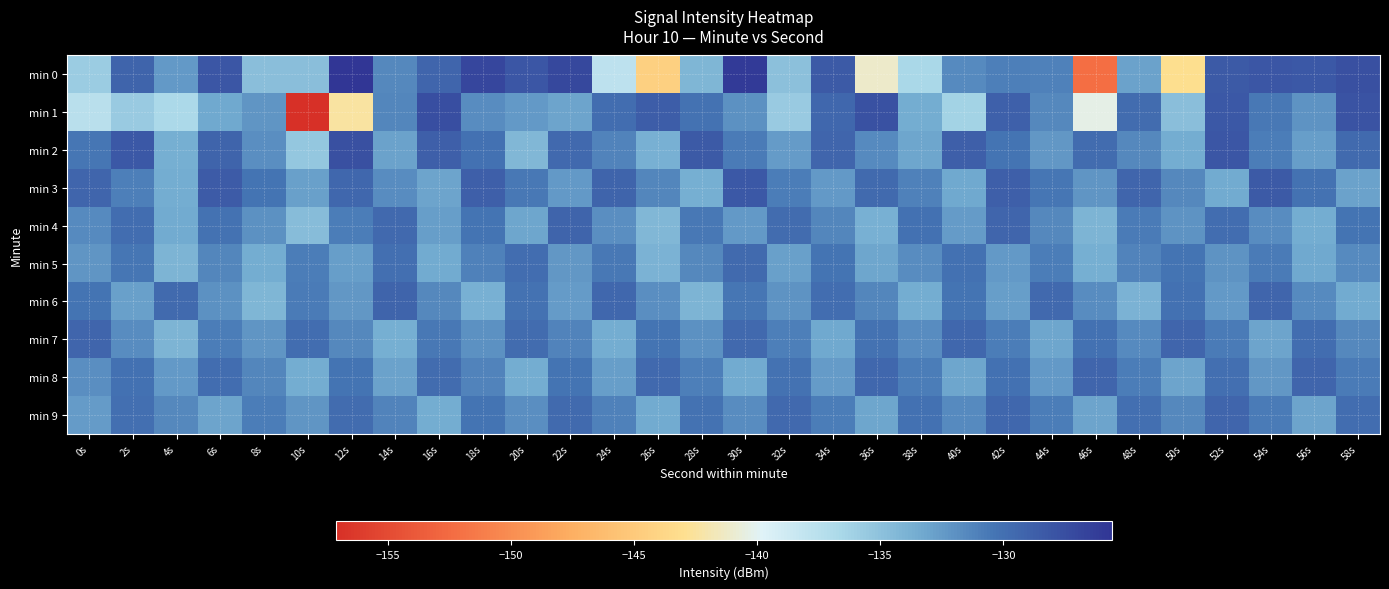

Which series has the widest spread of values?

min 1